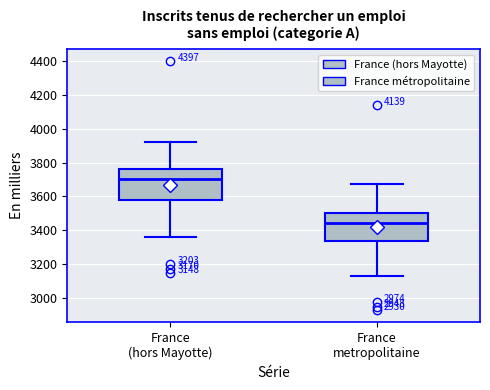

Which box's median line is the lowest?

France metropolitaine